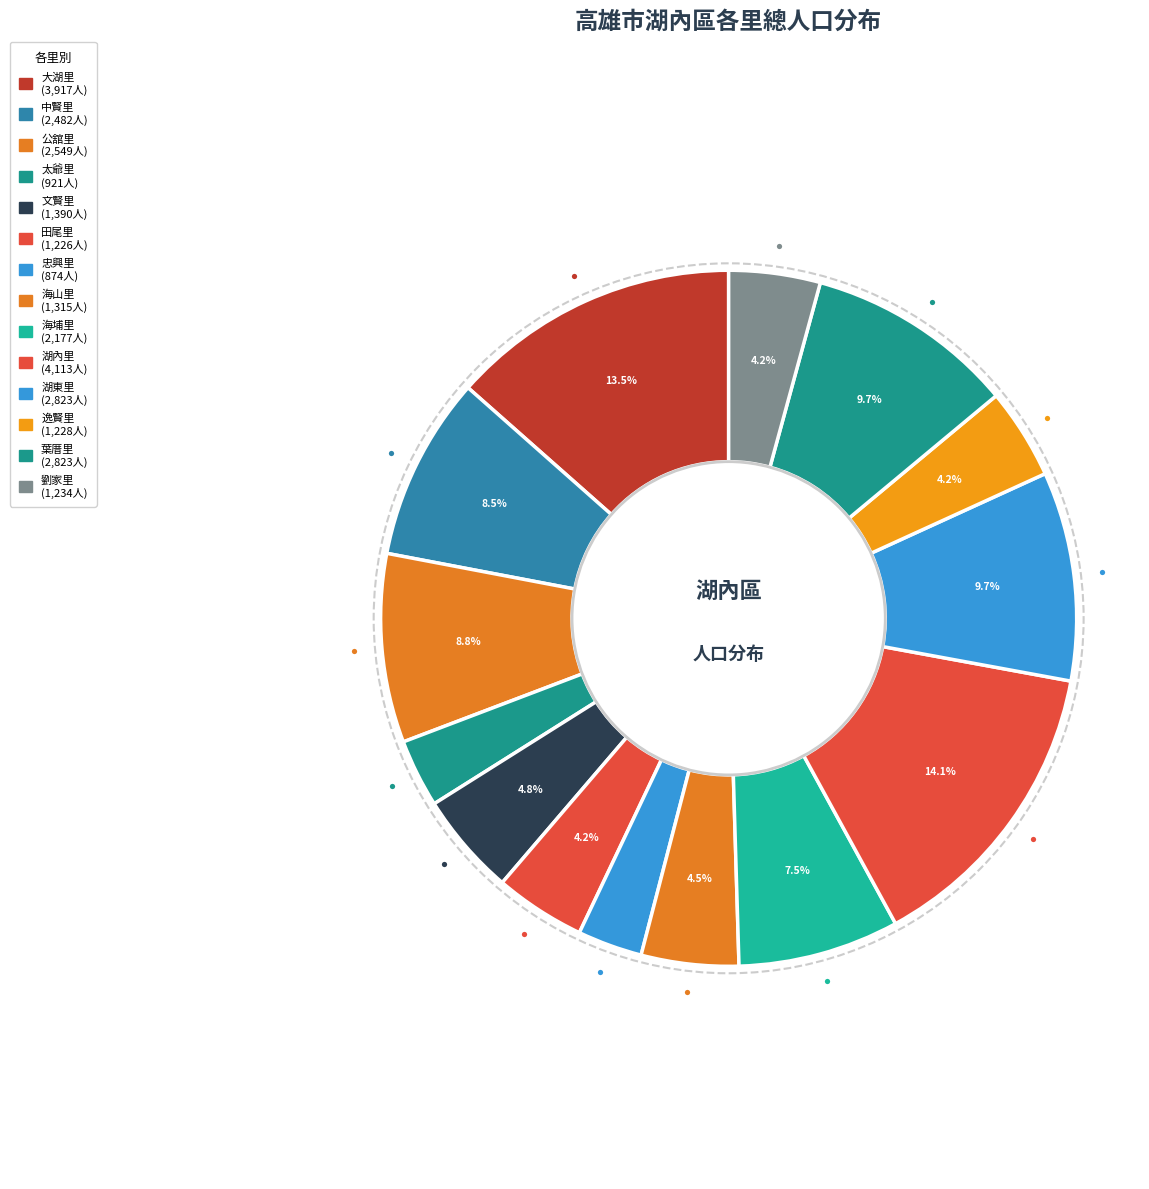

Count the number of slices in the pie.

14